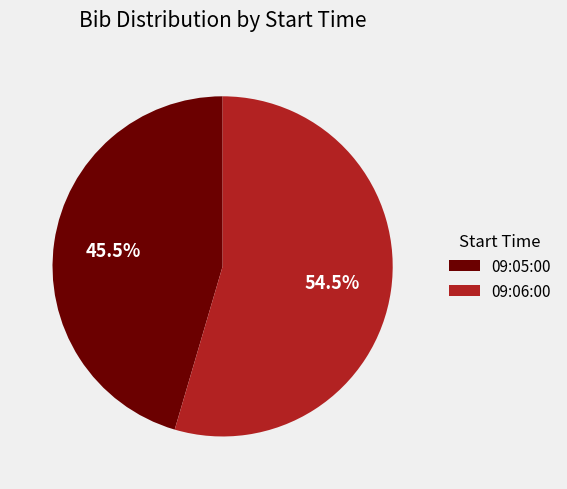

How many segments does this pie chart have?

2